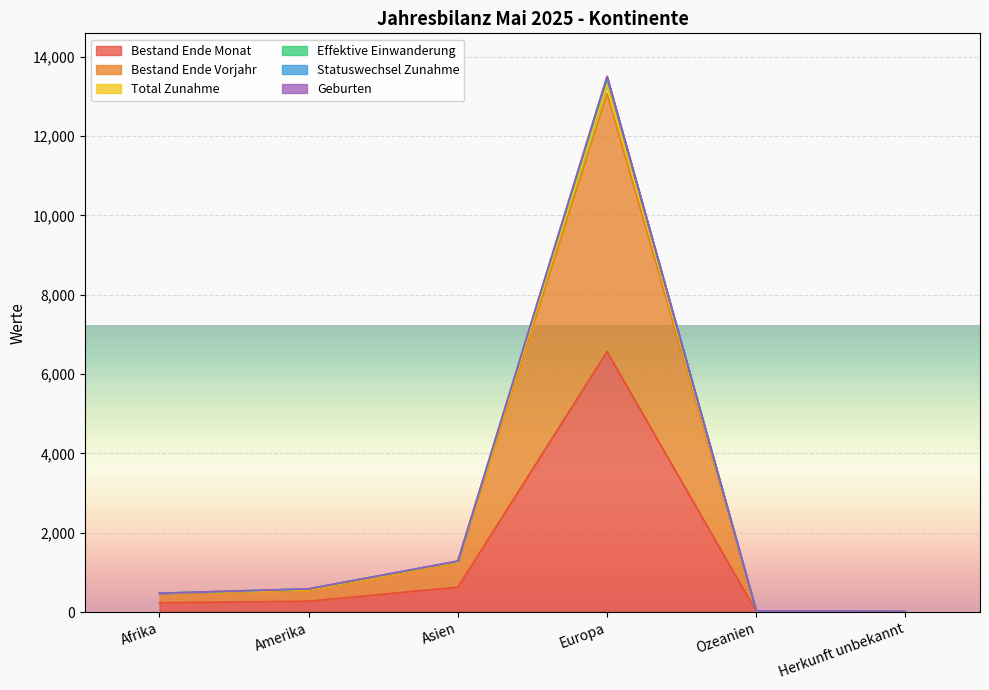

What is the difference between the second highest and second lowest values in the Bestand Ende Monat series?

614